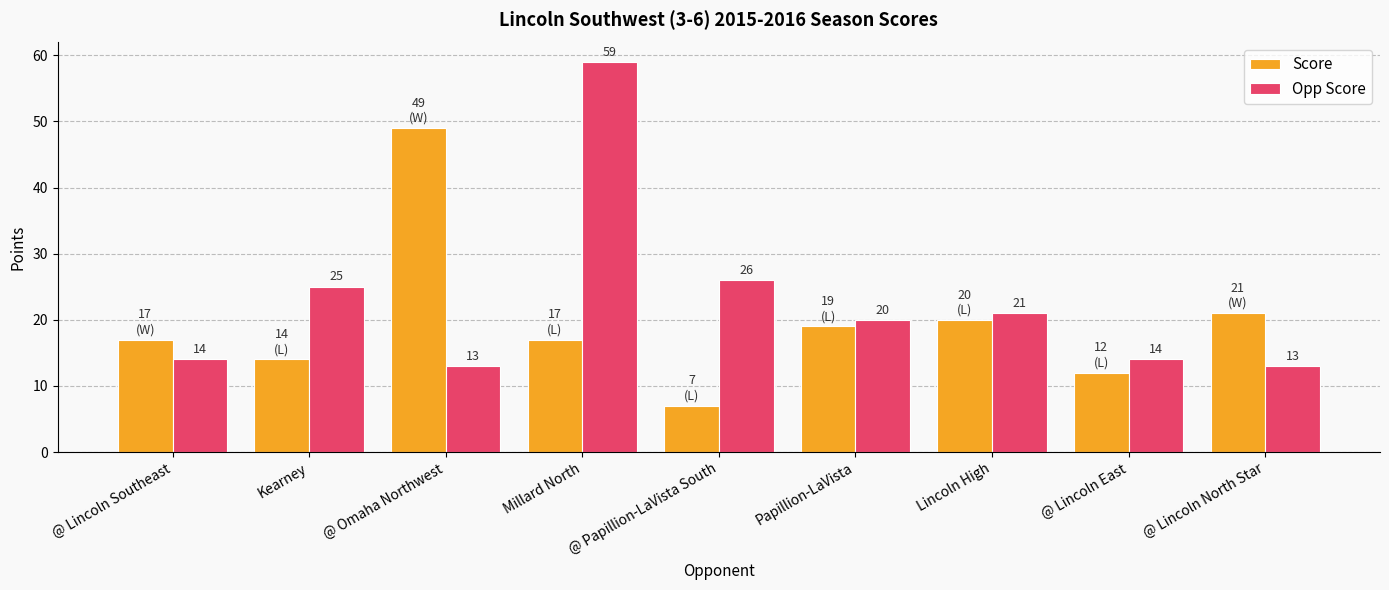

Which category has the lowest value in the Score series?

@ Papillion-LaVista South